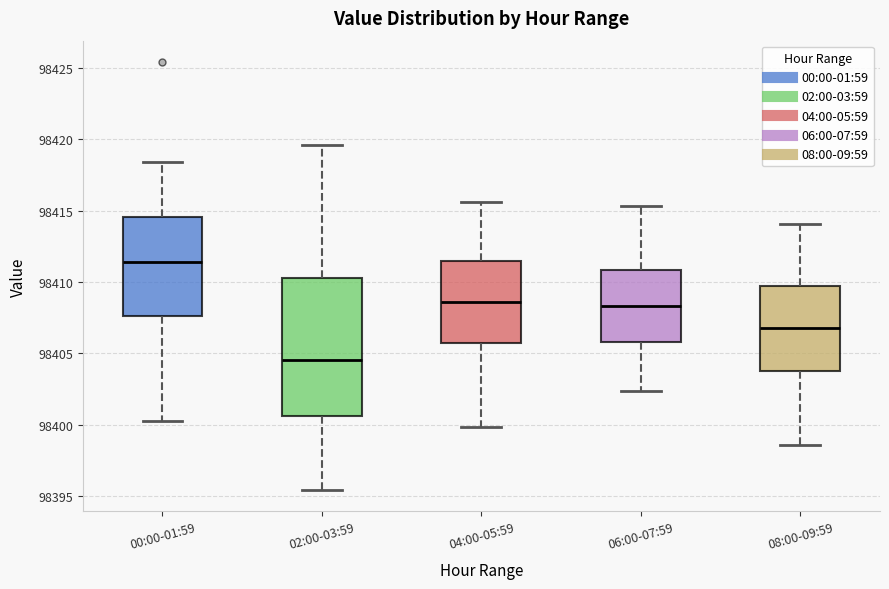

Where is the lower edge of the box for 08:00-09:59 on the y-axis? The values are not printed on the chart, so give them approximately, as read against the axis.

98404.0